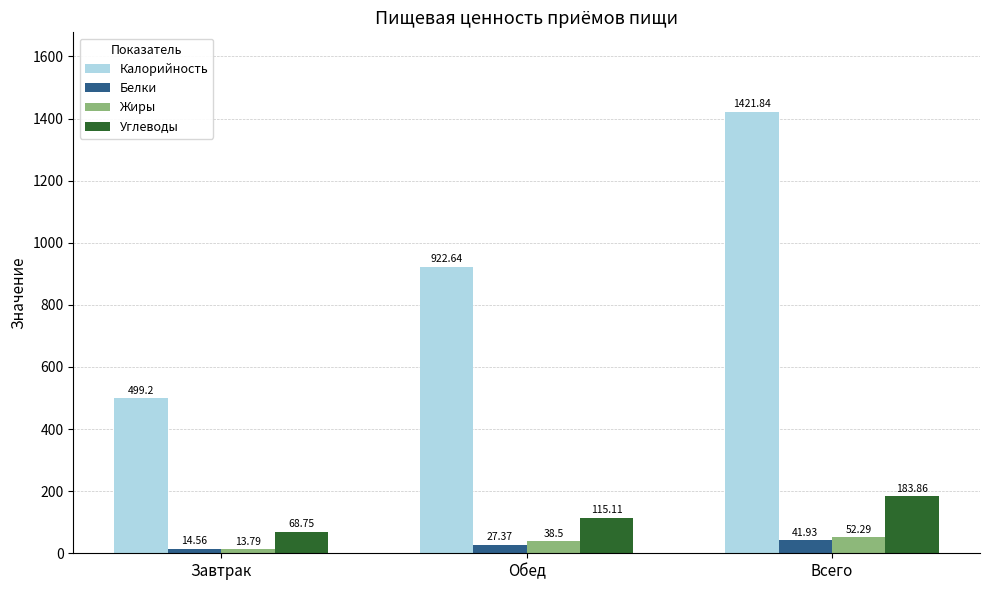

What position from the left is Обед?

2